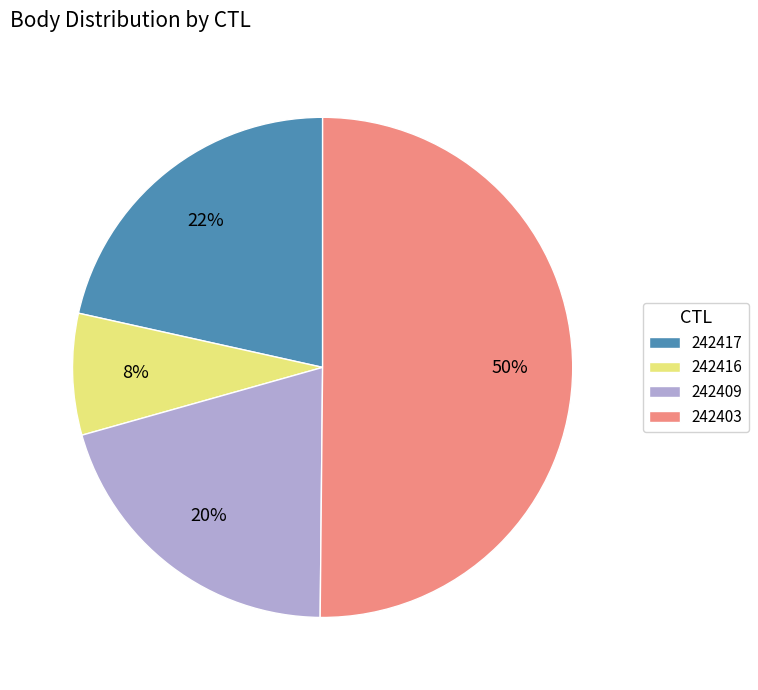

Is it true that 242416 is 8% of the pie?

True